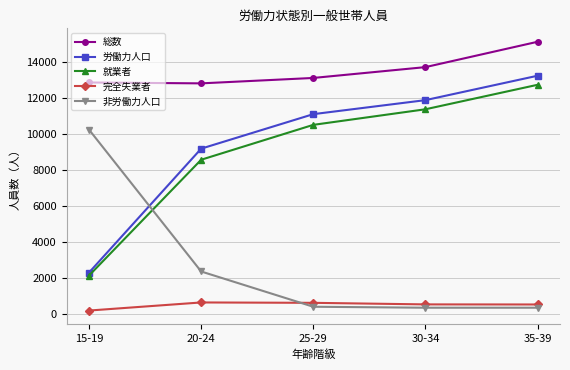

The value of 非労働力人口 at 20-24 is 2337. True or false?

True